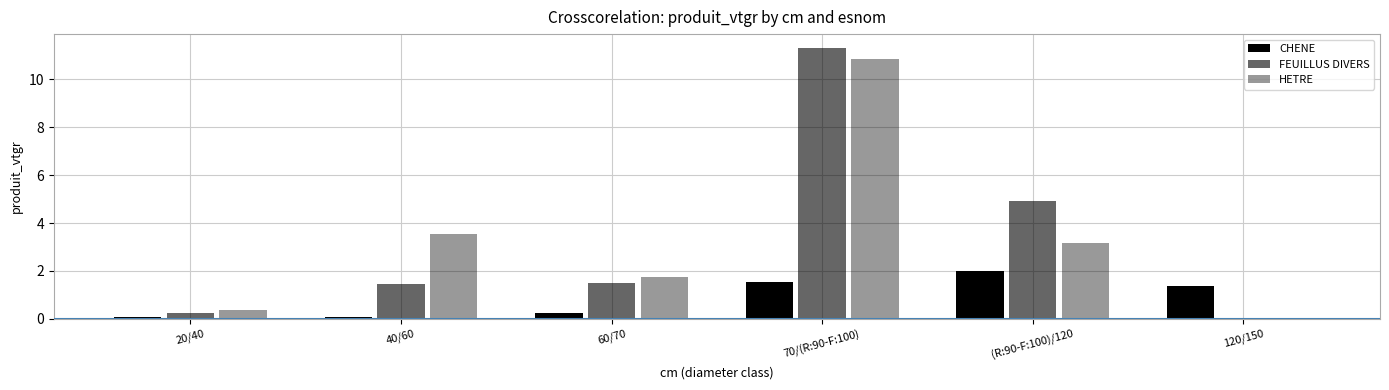

Rank the categories by CHENE value from highest to lowest.

(R:90-F:100)/120, 70/(R:90-F:100), 120/150, 60/70, 40/60, 20/40